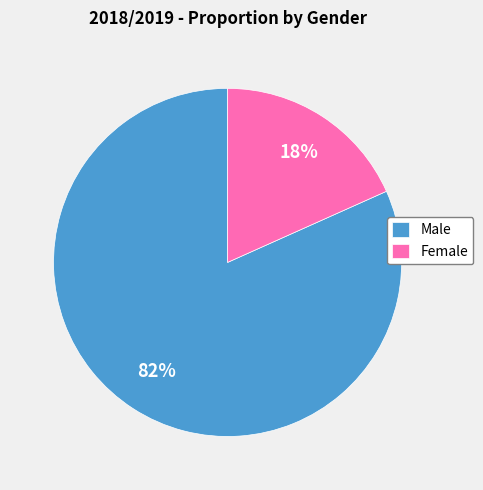

Combined, do Male and Female account for over 50%?

Yes